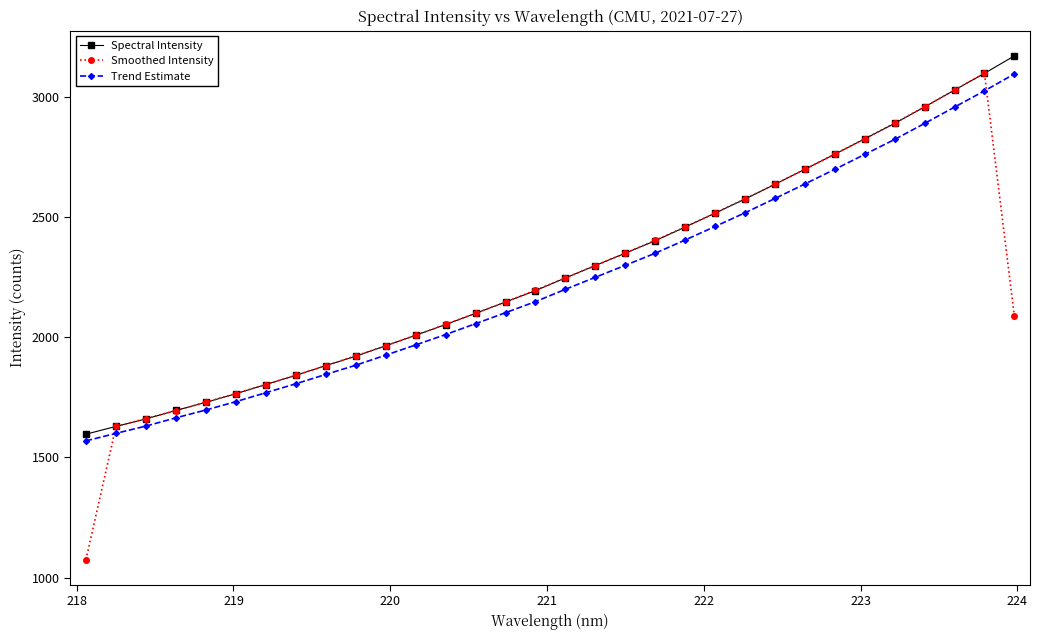

Which series has the widest spread of values?

Smoothed Intensity